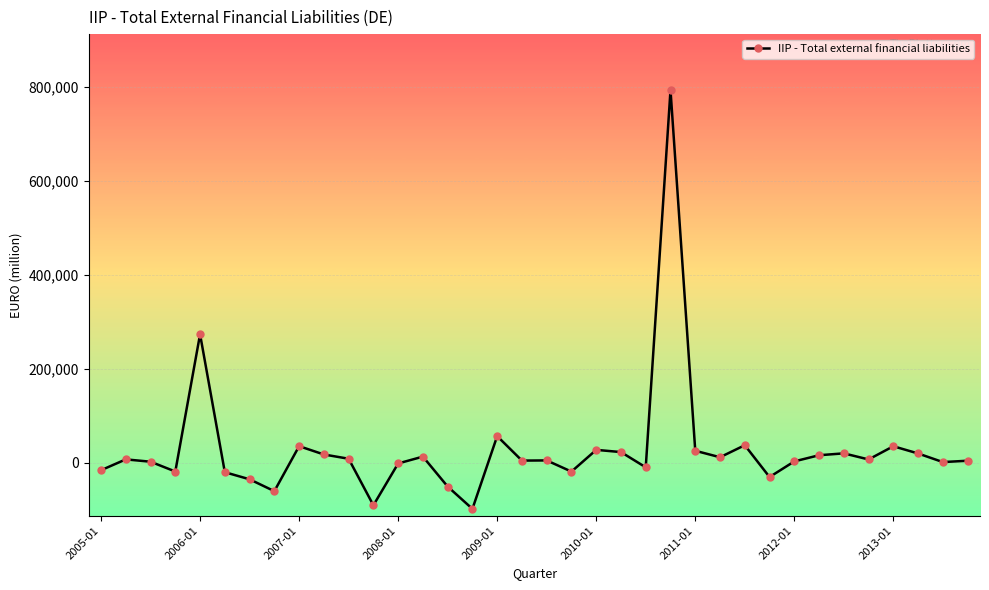

What is the value of the 17th point from the left?

57085